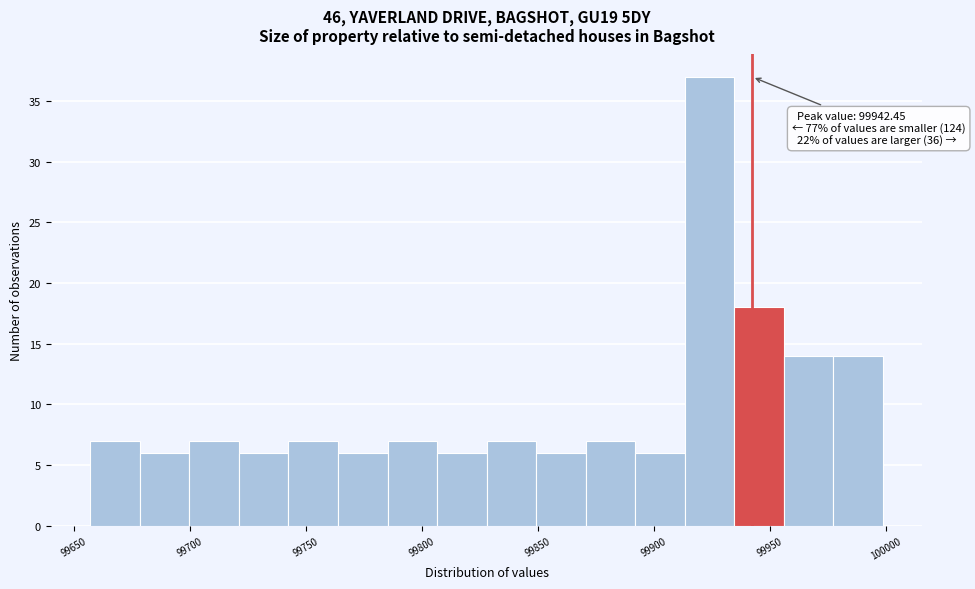

Which range on the x-axis has the tallest bar?

99915 to 99935